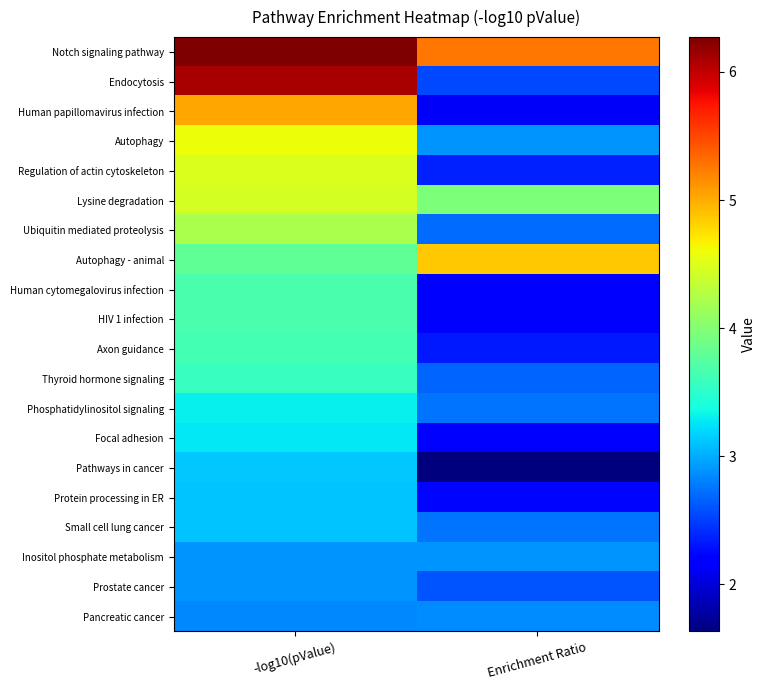

At how many categories does at least one series exceed 5?

2